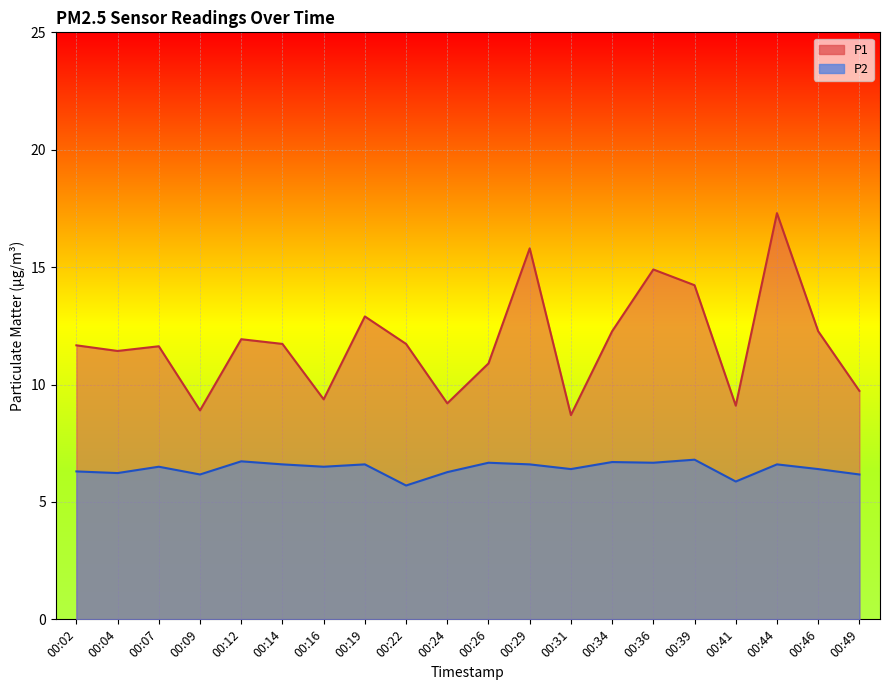

Where is the first local minimum for P1?

00:04